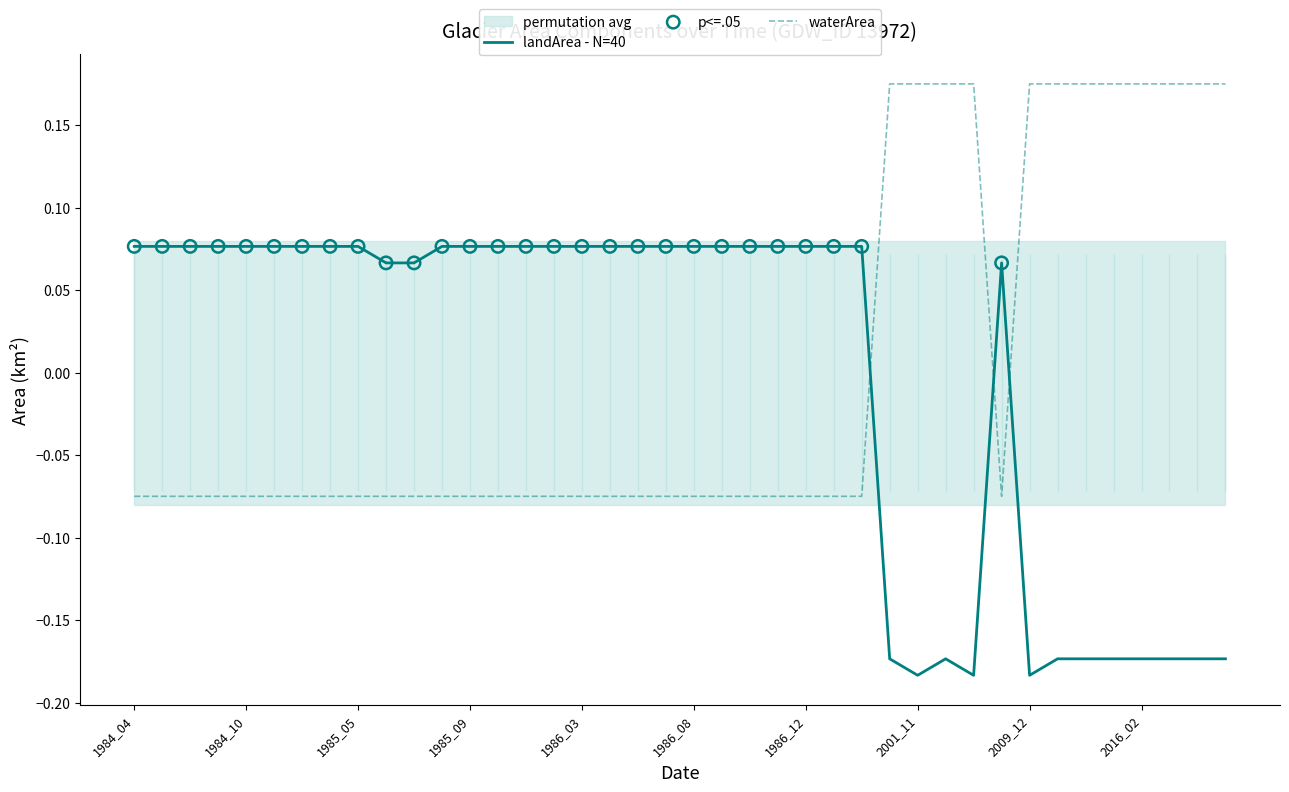

At how many categories does at least one series exceed 0?

40